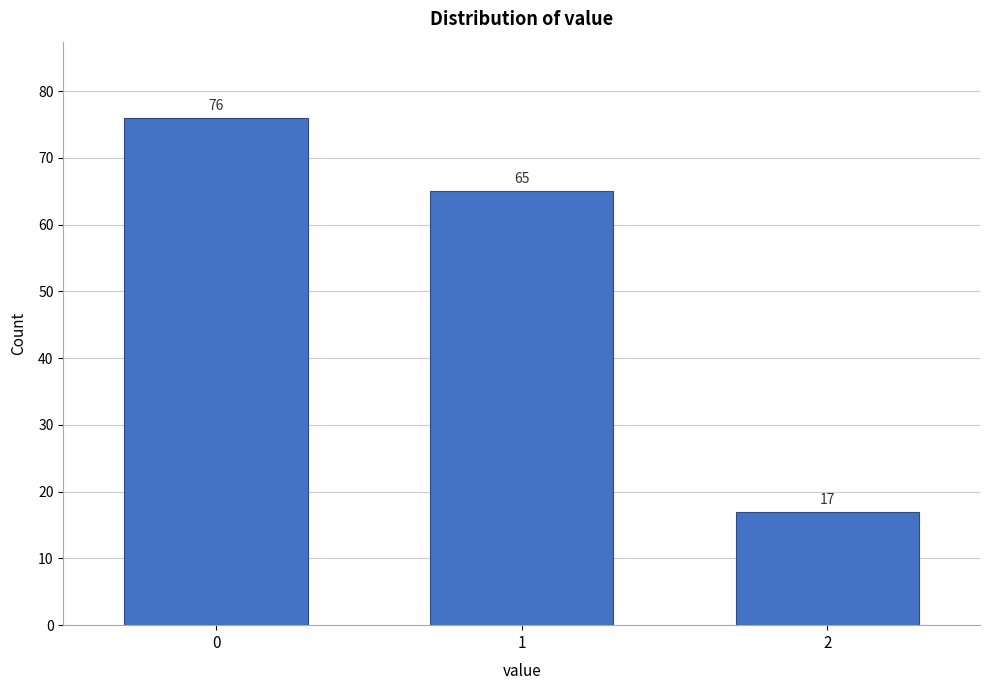

Reading left to right, transcribe all the data shown in this chart.

0=76	1=65	2=17